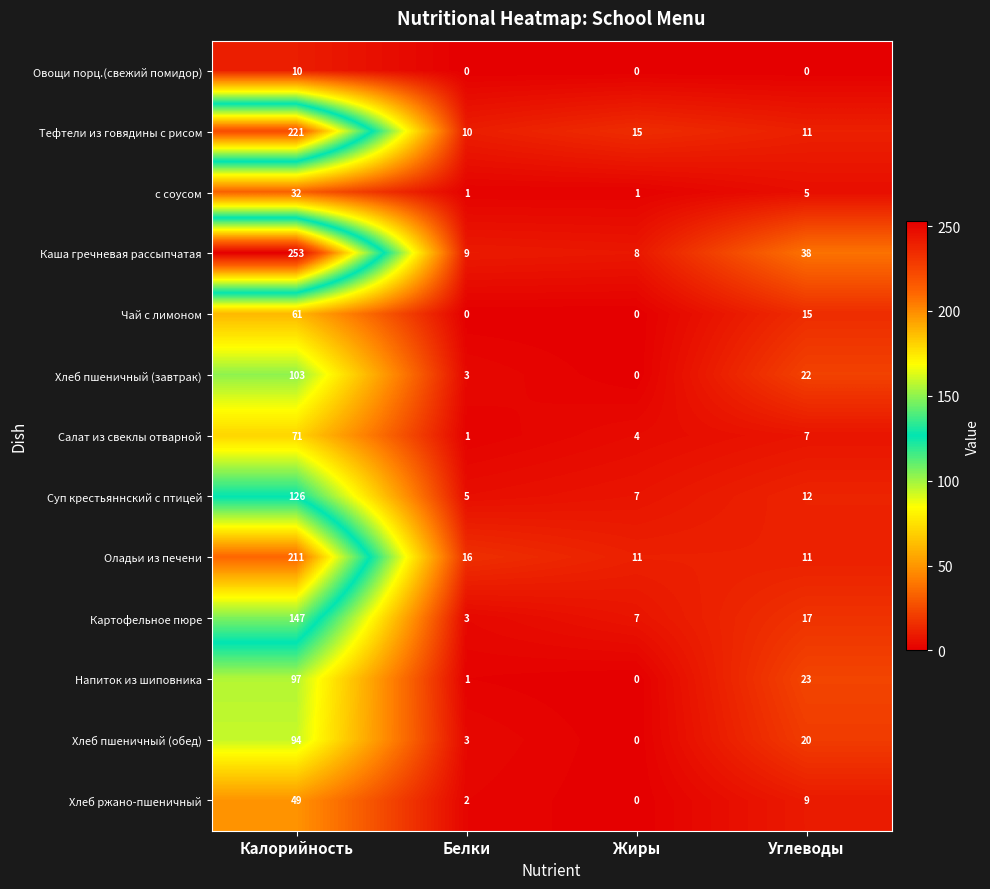

What is the average value of the Хлеб ржано-пшеничный series?

15